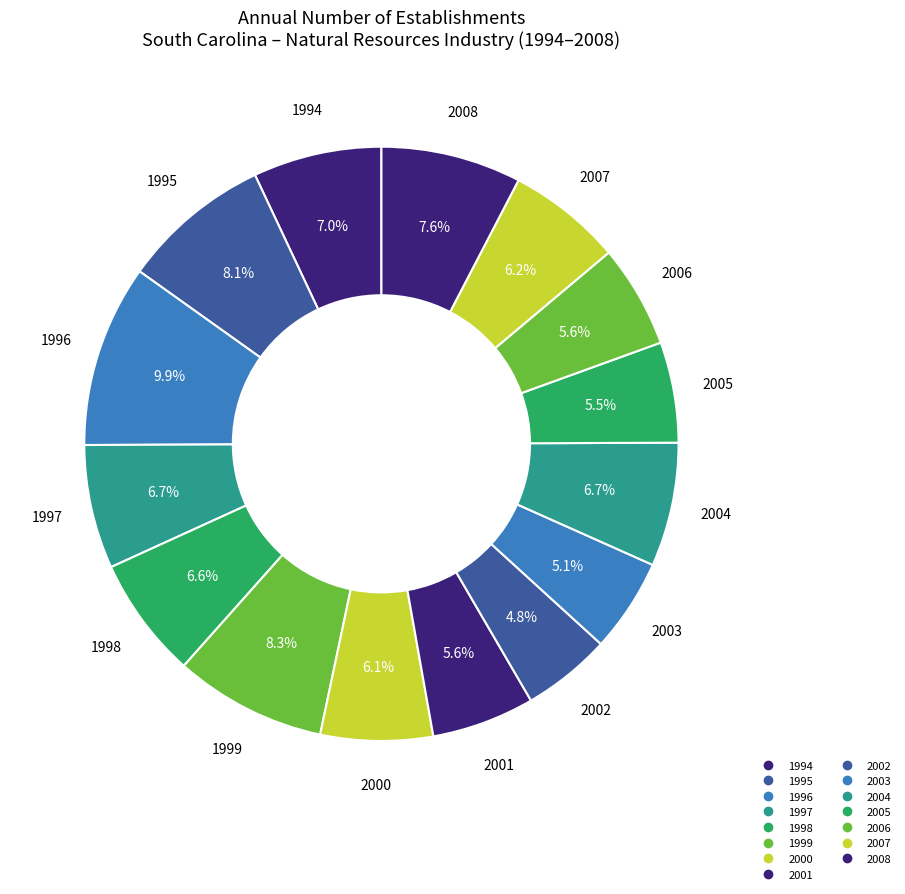

To the nearest percent, what is the combined percentage of 1997 and 2008?

14%